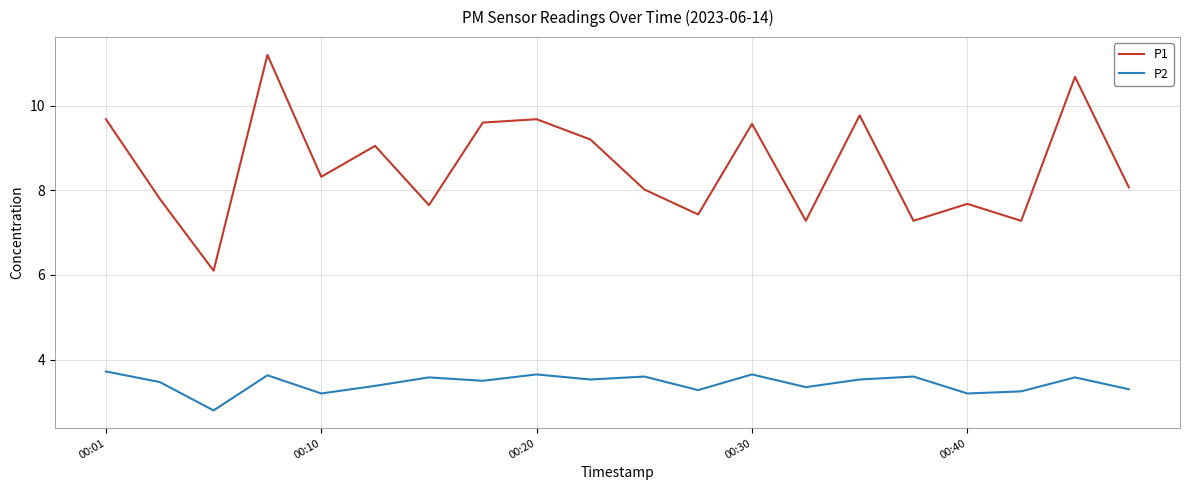

Which series has the largest total across all categories?

P1